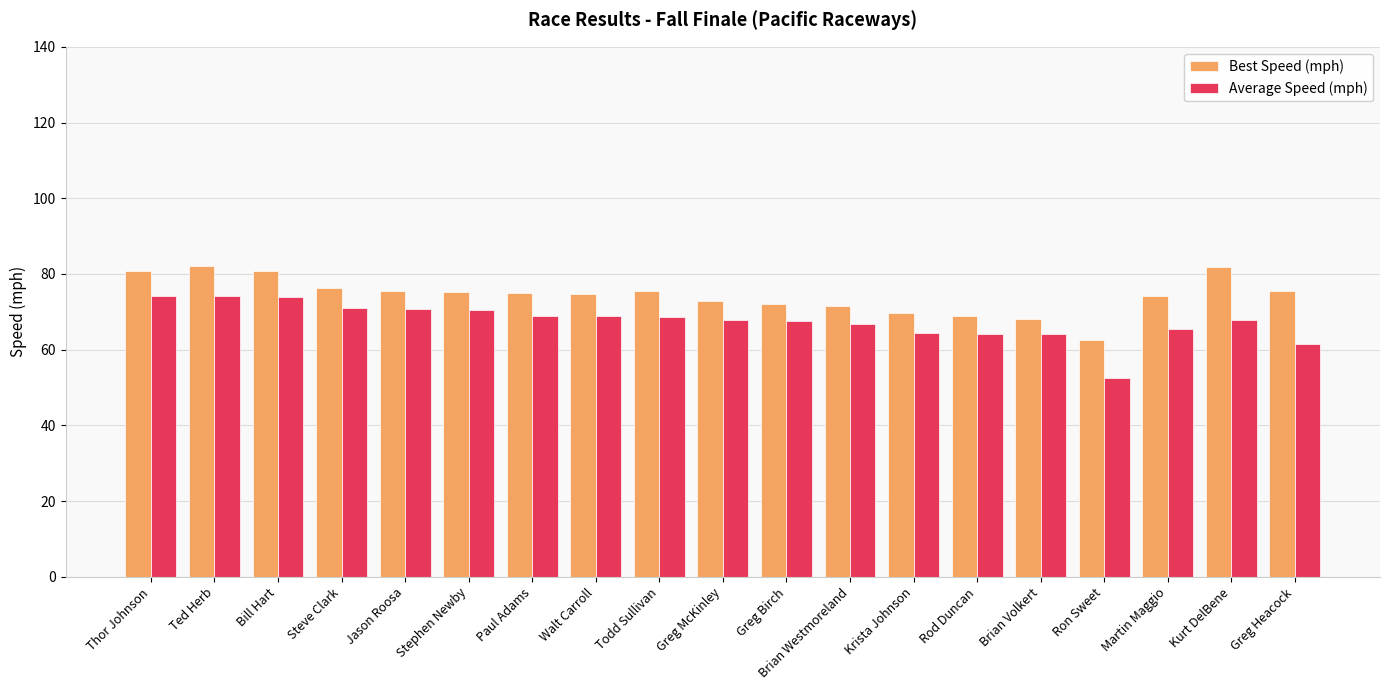

What is the average value of the Best Speed (mph) series?

74.4